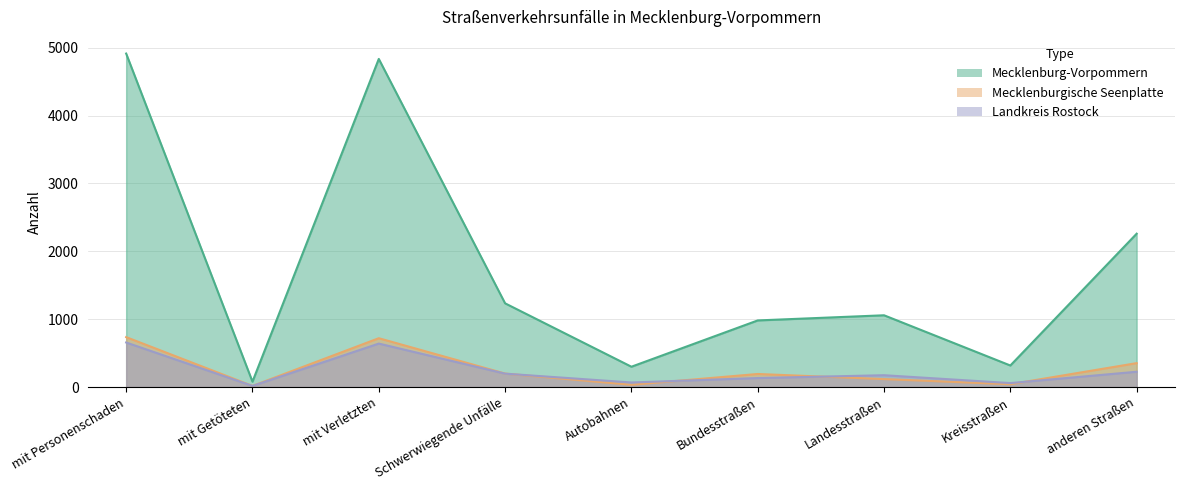

What is the minimum value shown in the chart?

16